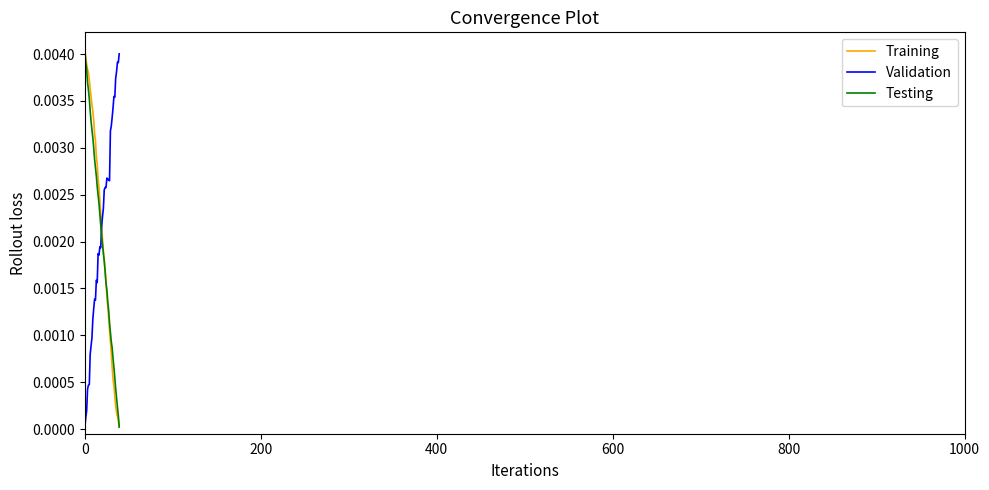

List the series in order of their peak value, lowest first.

Validation, Testing, Training